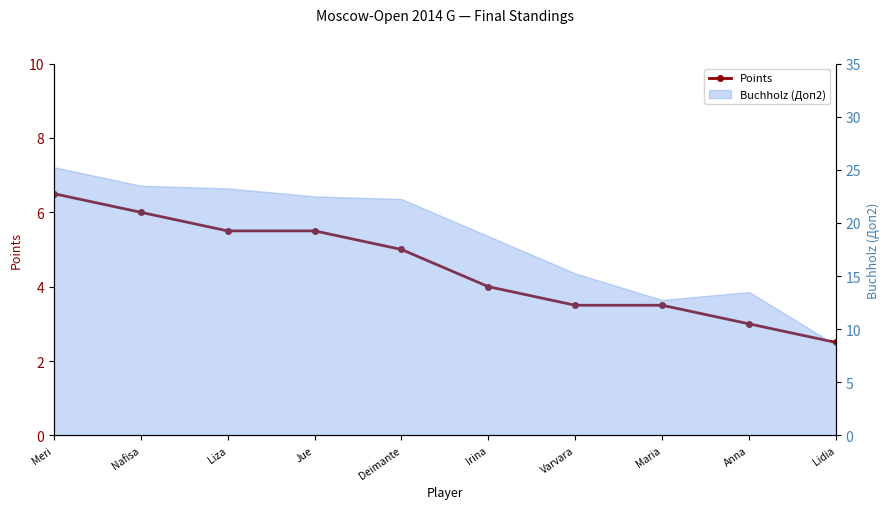

What is the smallest value displayed?

2.5